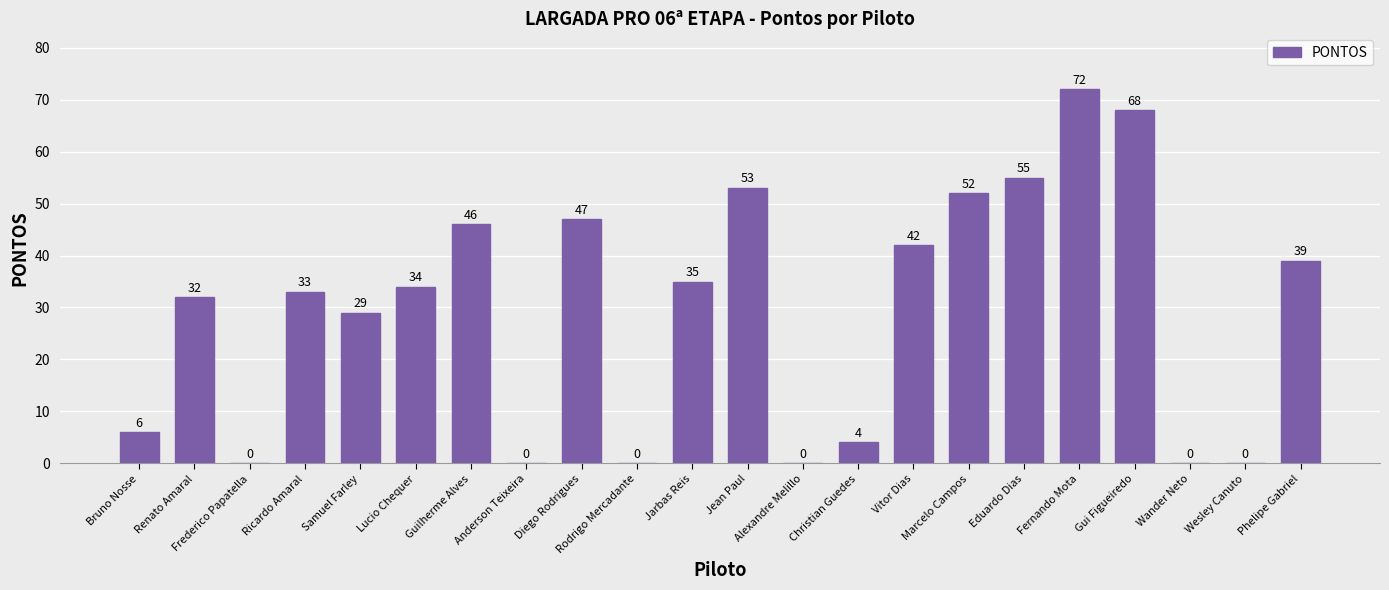

True or false: the data shows -45 at Frederico Papatella.

False